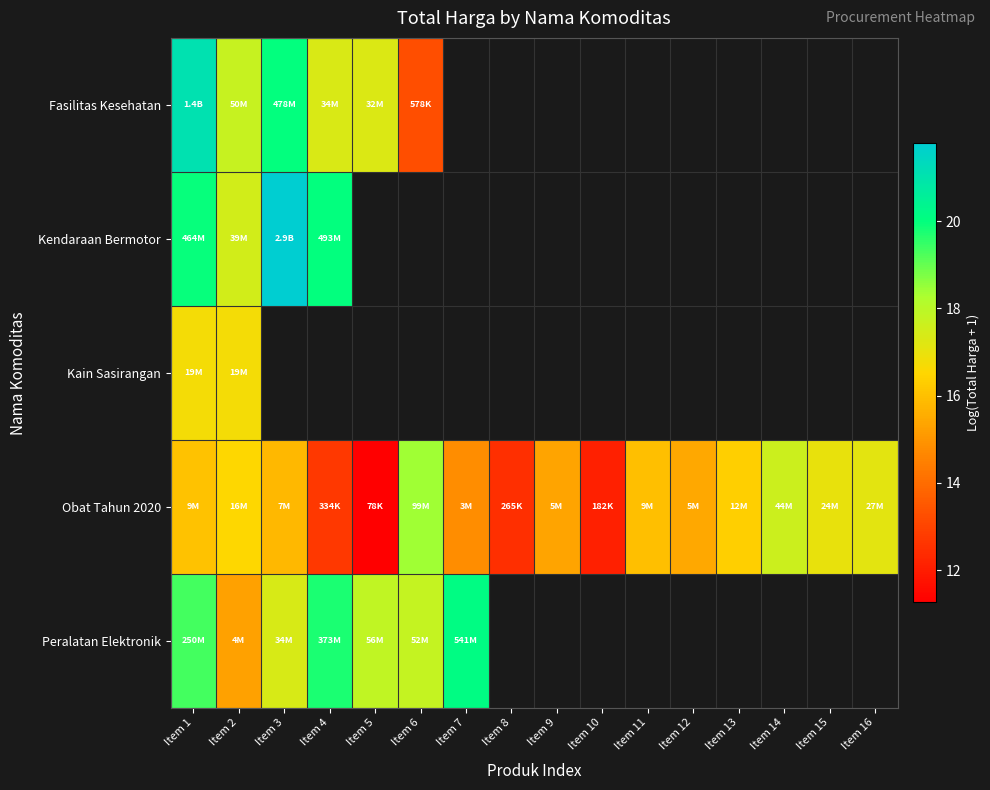

Which series changed the most between Item 11 and Item 14?

Obat Tahun 2020